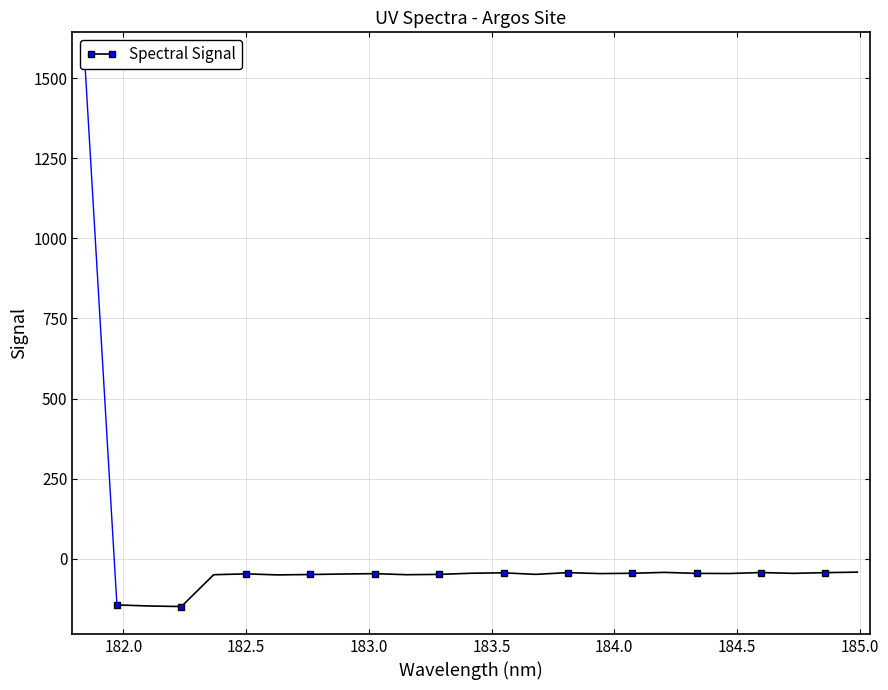

What is the difference between the maximum and second lowest values?

105.6